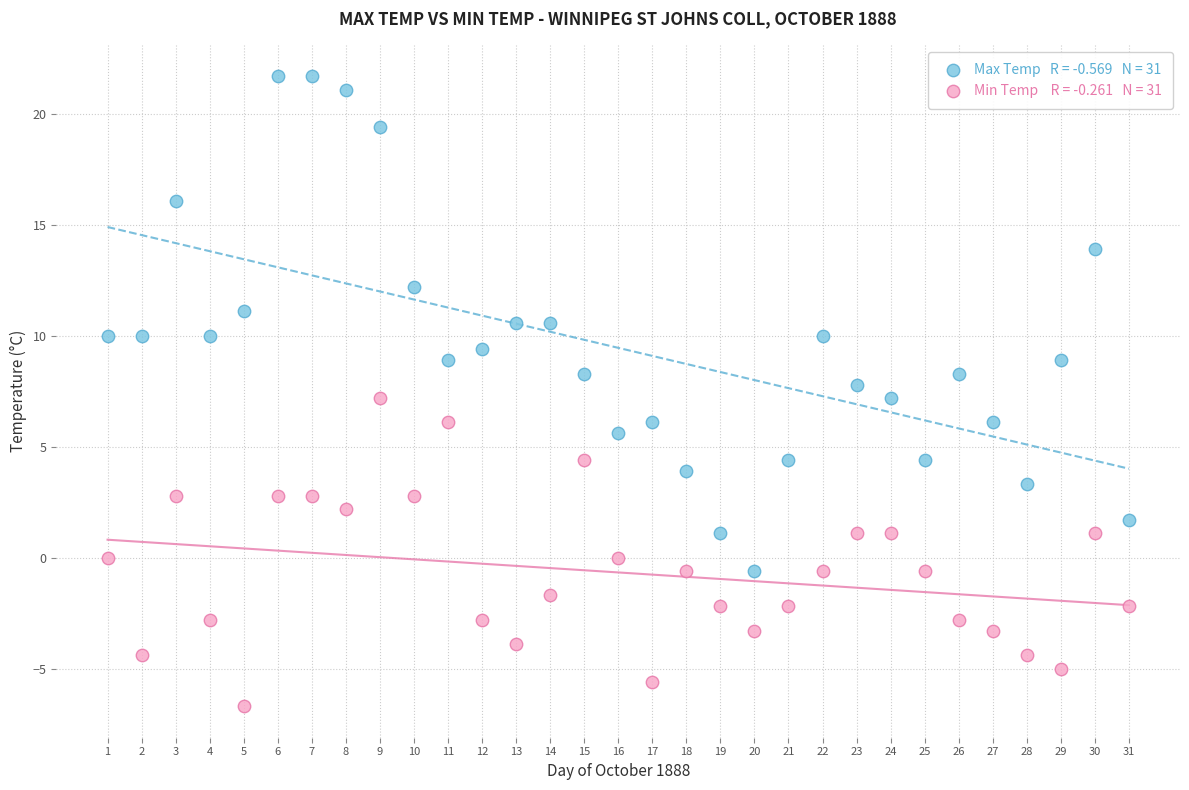

Across all data points, what is the range of Y values (max minus min)?

28.4